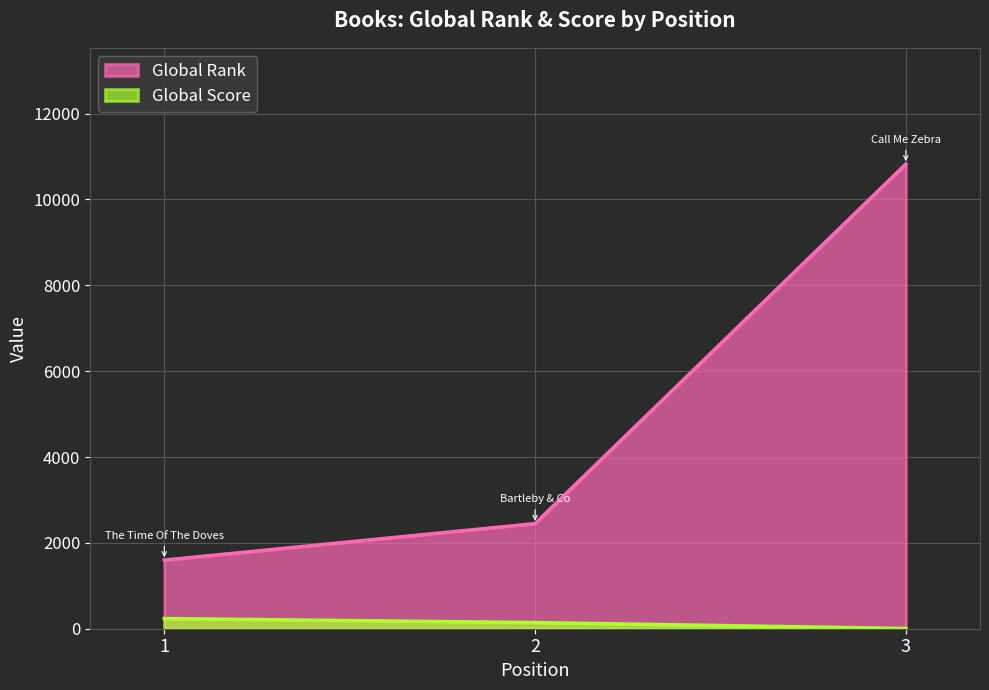

The Global Score series shows 8 at 3. True or false?

False